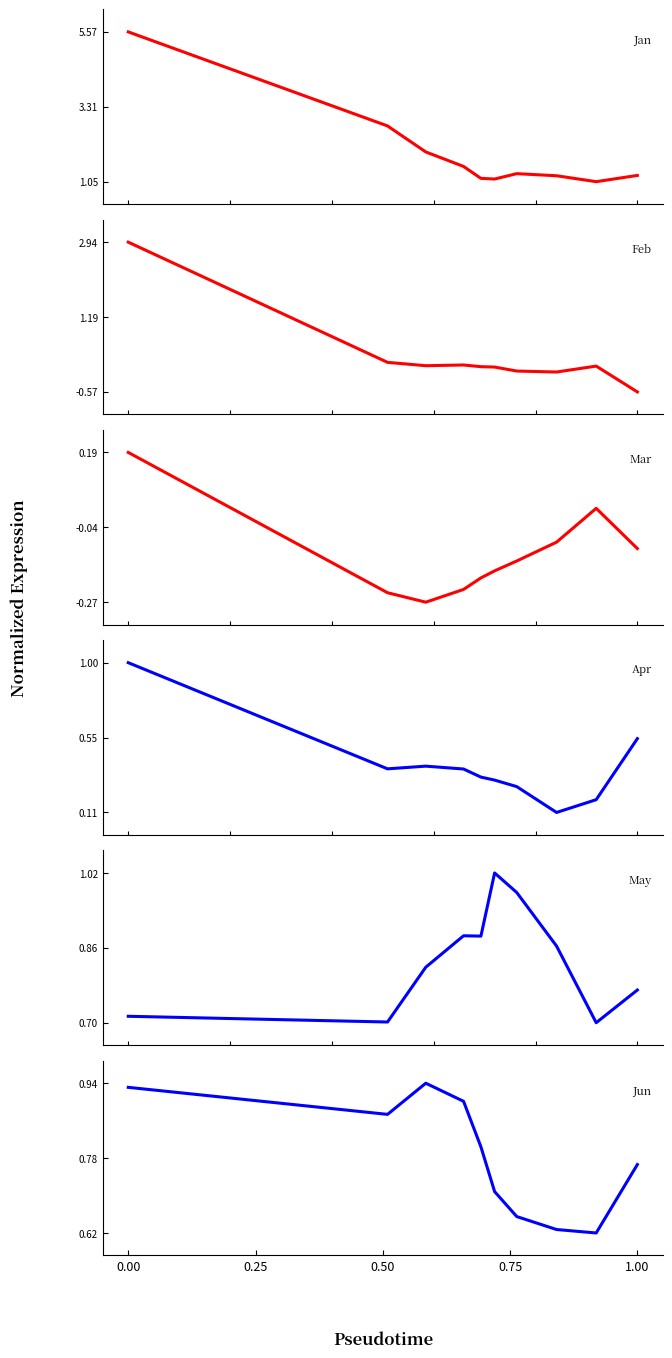

Rank the series by their maximum value, from lowest to highest.

Mar, Jun, Apr, May, Feb, Jan